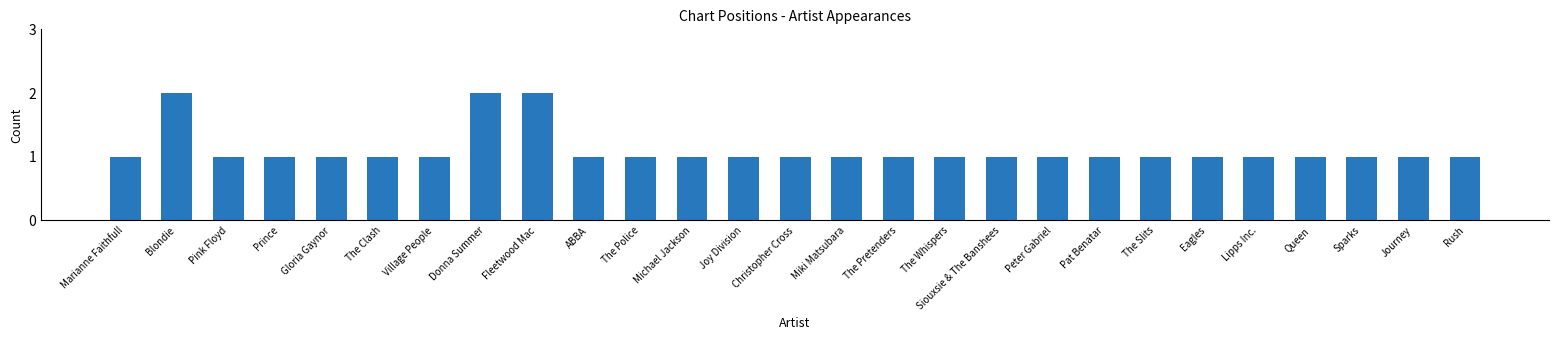

How many bars are there in total?

27